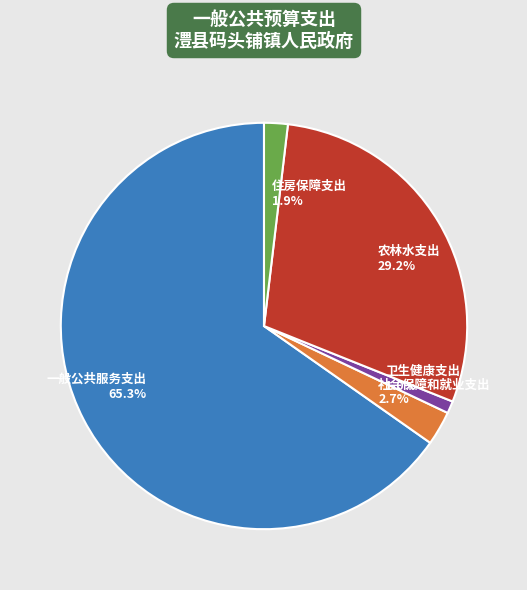

To the nearest percent, what portion does 住房保障支出 represent?

2%